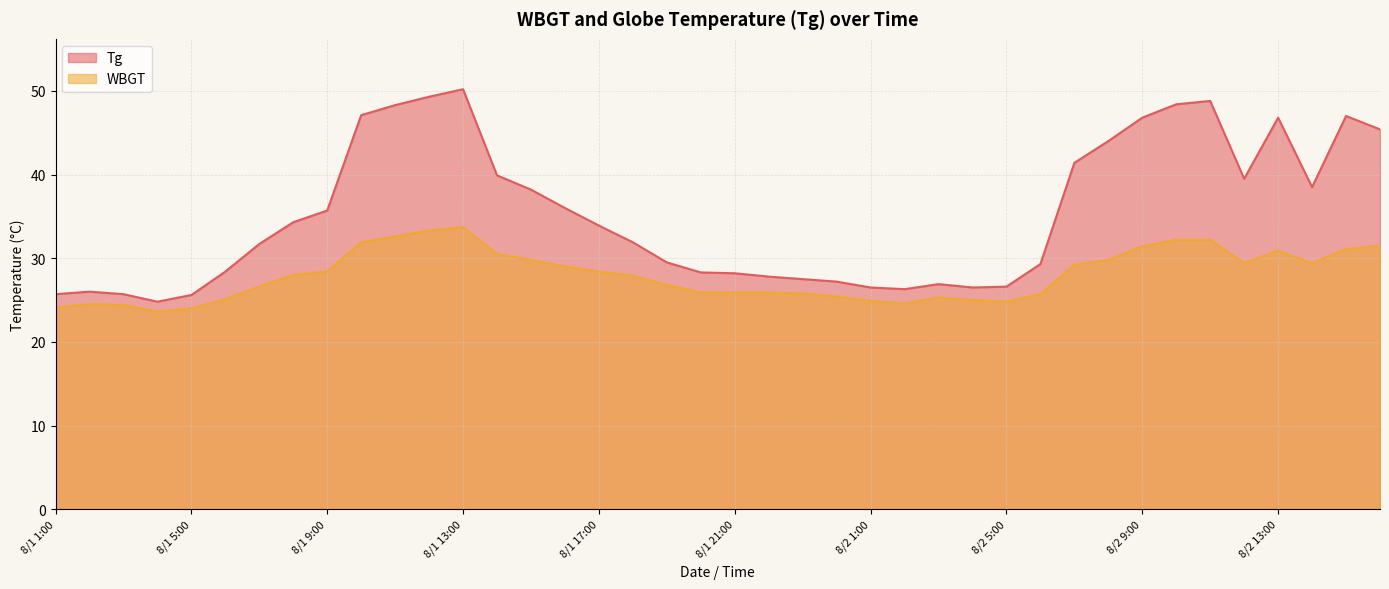

The Tg series shows 36.0 at 8/1 16:00. True or false?

True